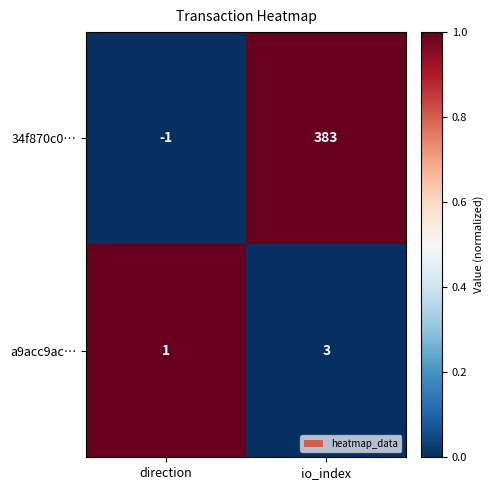

At how many categories does at least one series exceed 0?

2